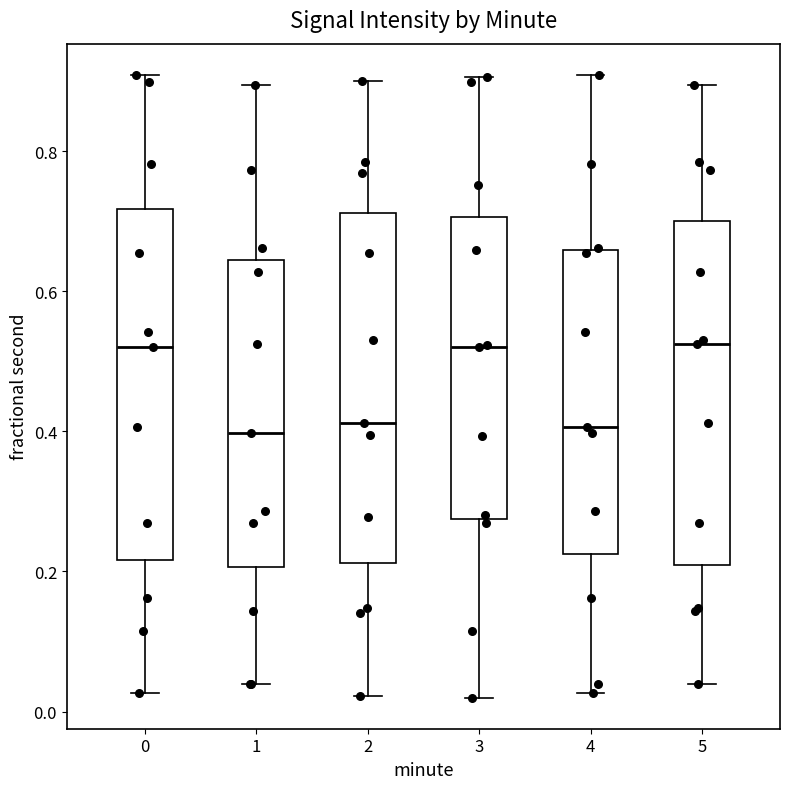

Reading left to right, read every box against the y-axis: the position of its median line, the range the box covers, and the ends of its whiskers. The values are not printed on the chart, so give them approximately, as read against the axis.

0: median 0.52, box 0.22 to 0.72, whiskers 0.02 to 0.90
1: median 0.40, box 0.20 to 0.64, whiskers 0.04 to 0.90
2: median 0.42, box 0.22 to 0.72, whiskers 0.02 to 0.90
3: median 0.52, box 0.28 to 0.70, whiskers 0.02 to 0.90
4: median 0.40, box 0.22 to 0.66, whiskers 0.02 to 0.90
5: median 0.52, box 0.20 to 0.70, whiskers 0.04 to 0.90